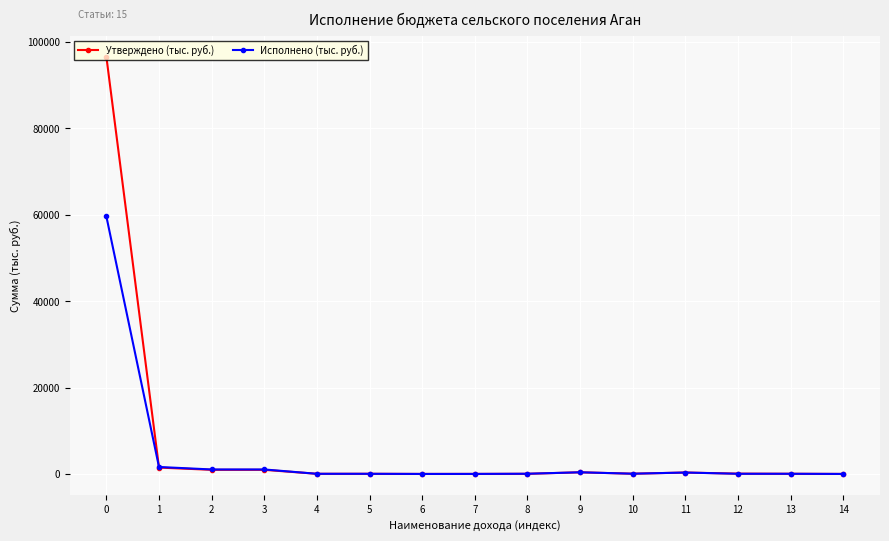

What is the difference between the second highest and minimum values in the Утверждено (тыс. руб.) series?

1476.1